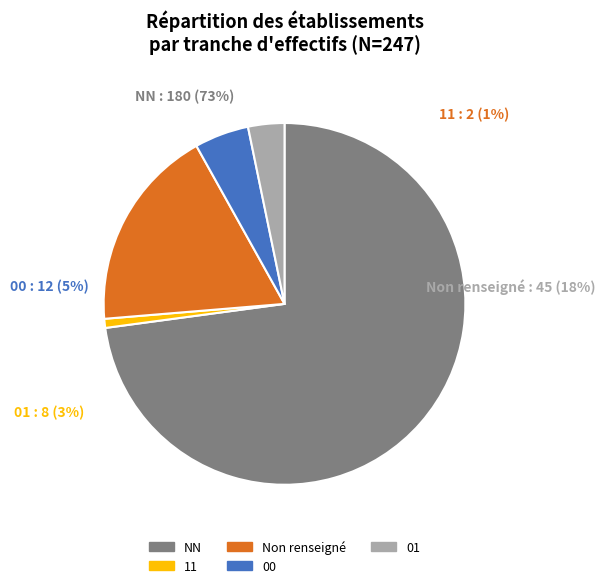

Is it true that 11 is 11% of the pie?

False